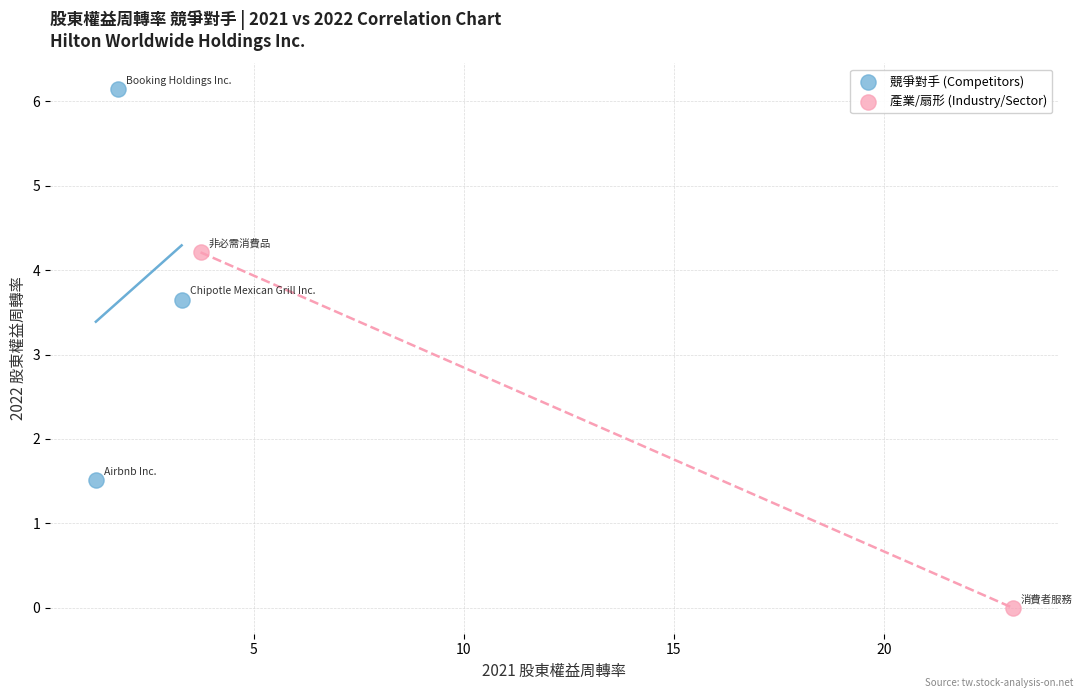

Which series contains the highest Y value?

競爭對手 (Competitors)